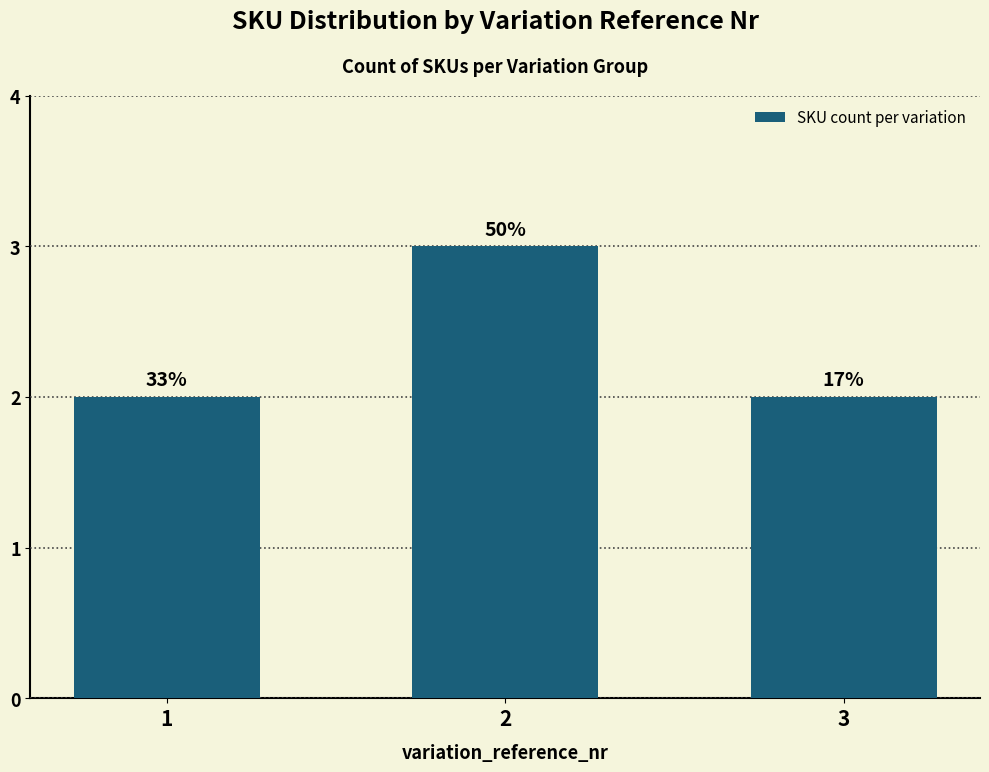

True or false: the data shows 1 at 3.

False